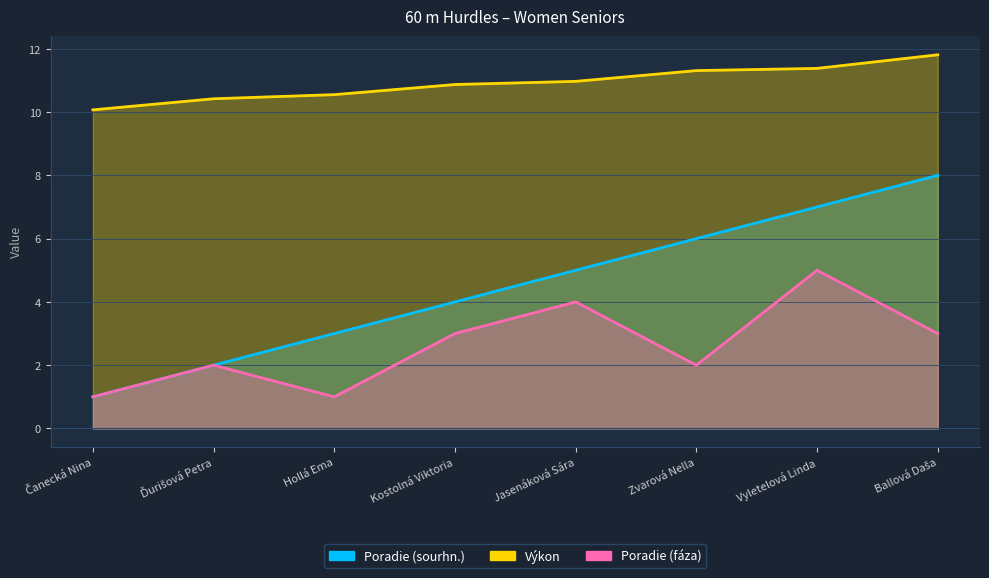

Which series changed the most between Kostolná Viktoria and Jasenáková Sára?

Poradie (sourhn.)